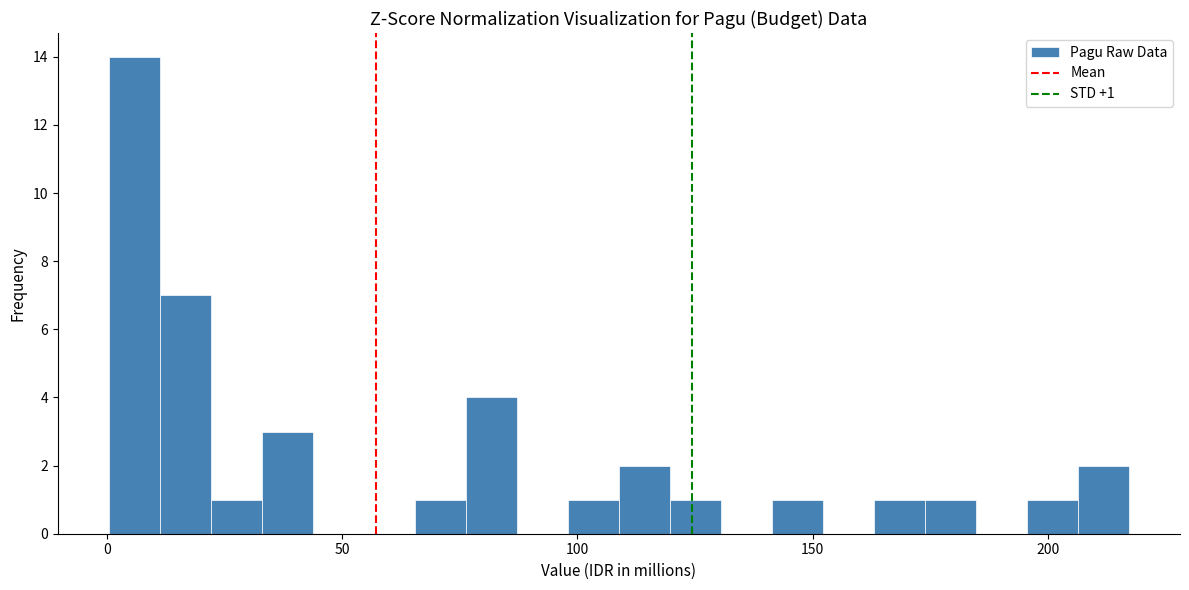

Read against the x-axis, roughly where is the centre of the tallest bar?

5